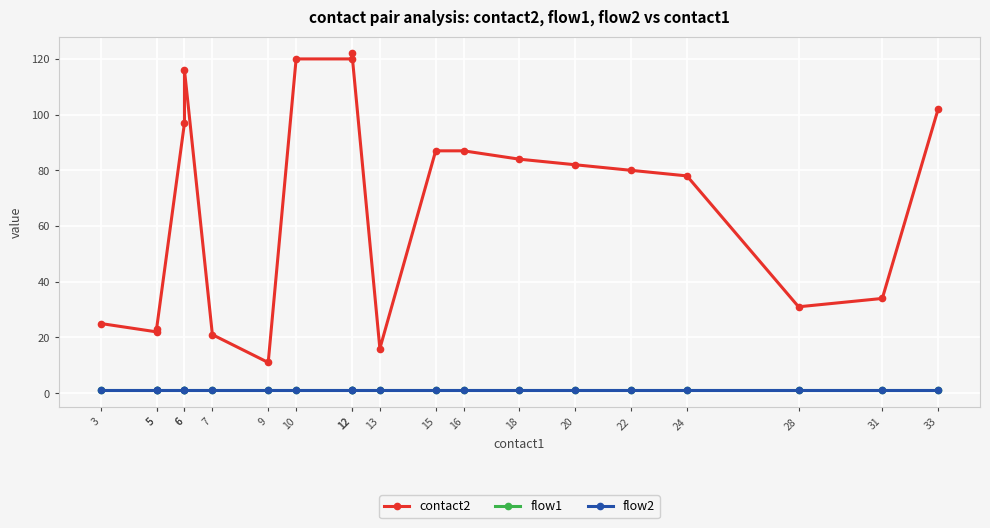

Which series changed the most between 6 and 9?

contact2